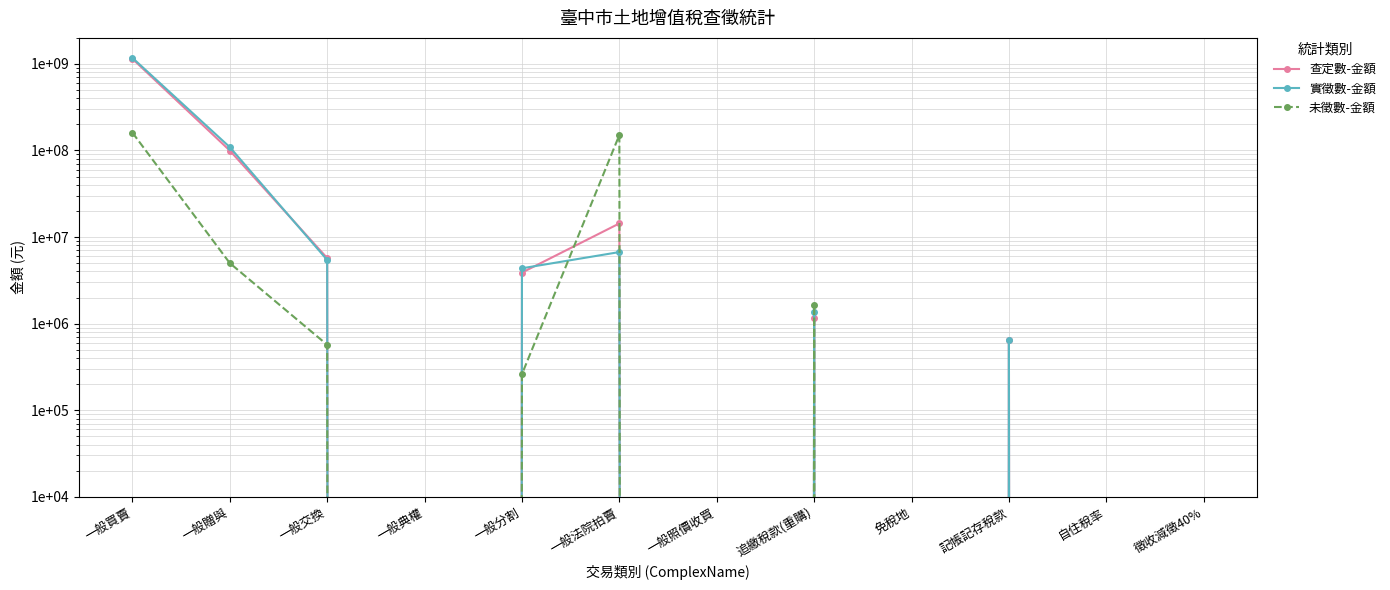

At which label does 實徵數-金額 reach its minimum?

一般典權